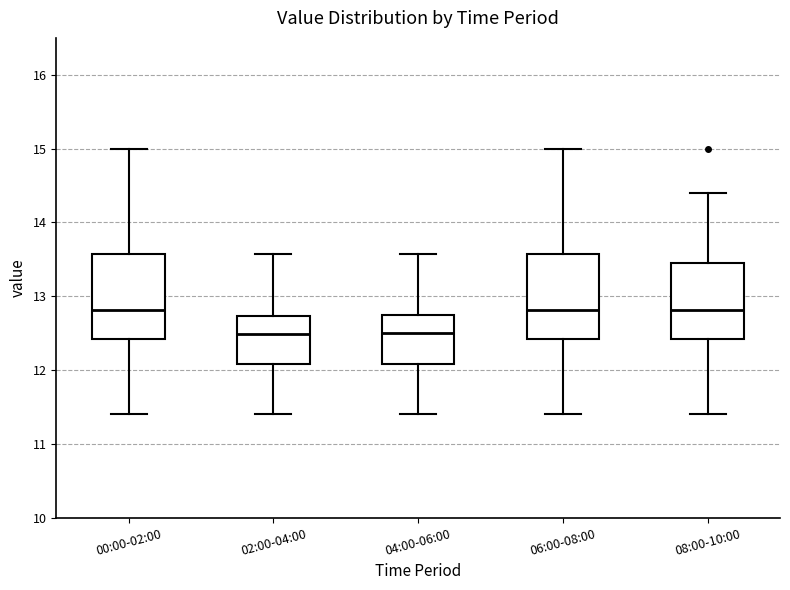

Reading left to right, transcribe this box plot: for each box, give where its median line is, the range the box spans, and where its two whiskers end, as read against the y-axis. The values are not printed on the chart, so give them approximately, as read against the axis.

00:00-02:00: median 12.8, box 12.4 to 13.6, whiskers 11.4 to 15.0
02:00-04:00: median 12.5, box 12.1 to 12.7, whiskers 11.4 to 13.6
04:00-06:00: median 12.5, box 12.1 to 12.7, whiskers 11.4 to 13.6
06:00-08:00: median 12.8, box 12.4 to 13.6, whiskers 11.4 to 15.0
08:00-10:00: median 12.8, box 12.4 to 13.4, whiskers 11.4 to 14.4